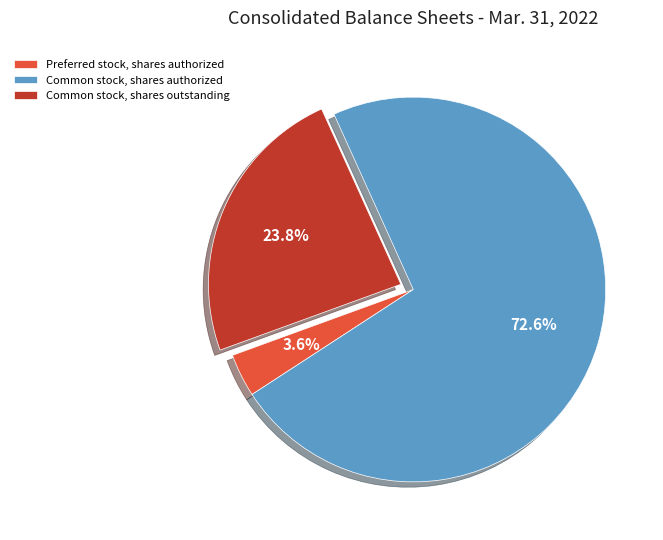

What percentage is the Preferred stock, shares authorized slice, to the nearest percent?

4%